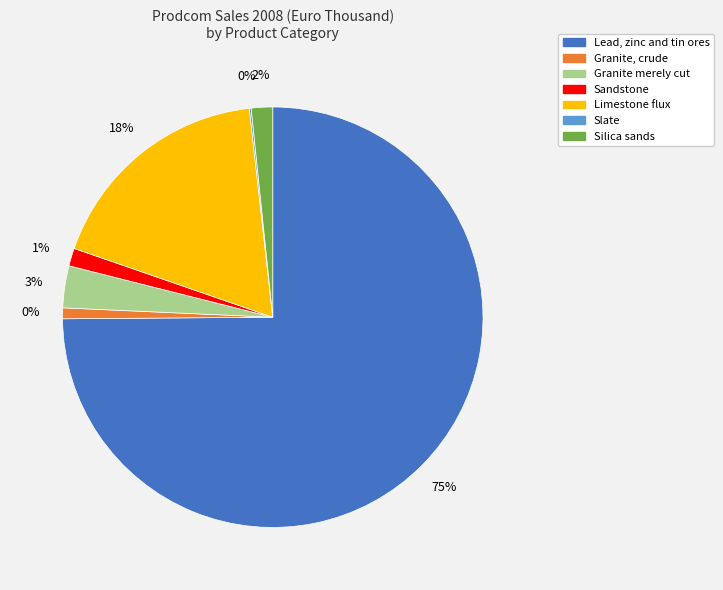

To the nearest percent, what is the average slice percentage?

14%